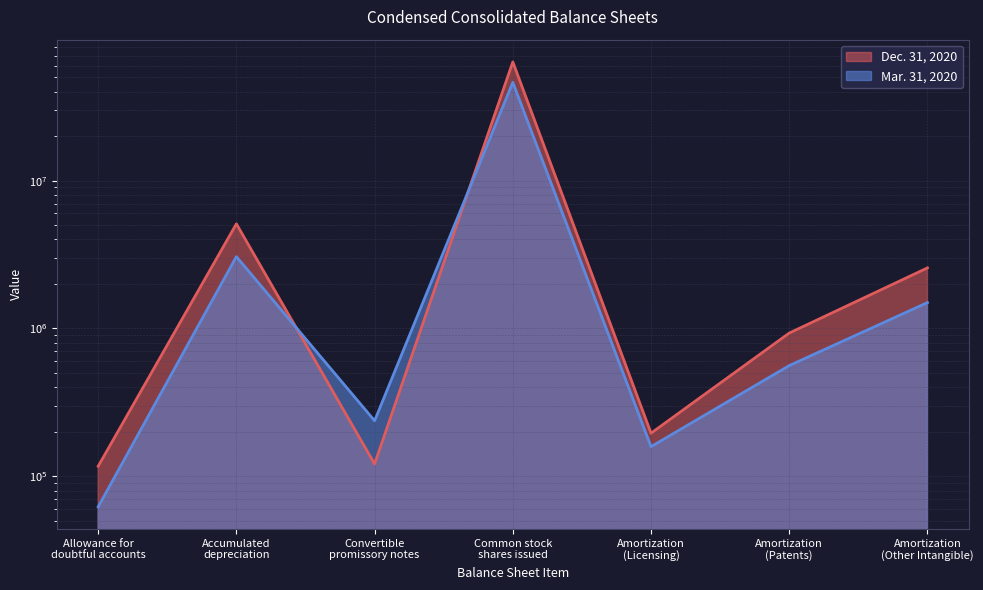

Which series has the widest spread of values?

Dec. 31, 2020